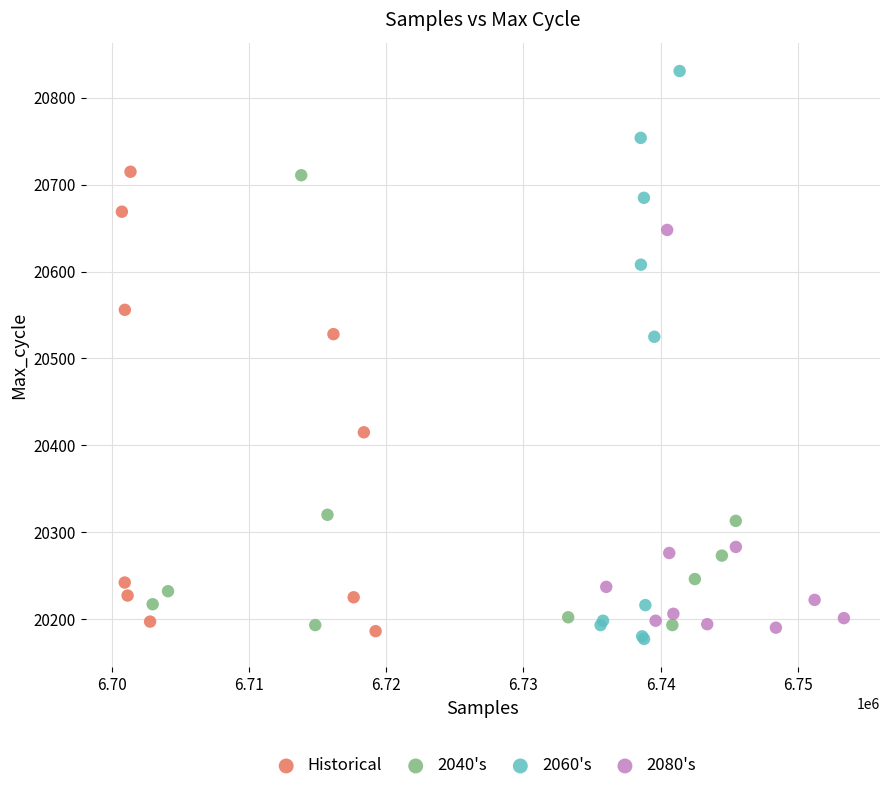

Which series has the widest spread of Y values?

2060's